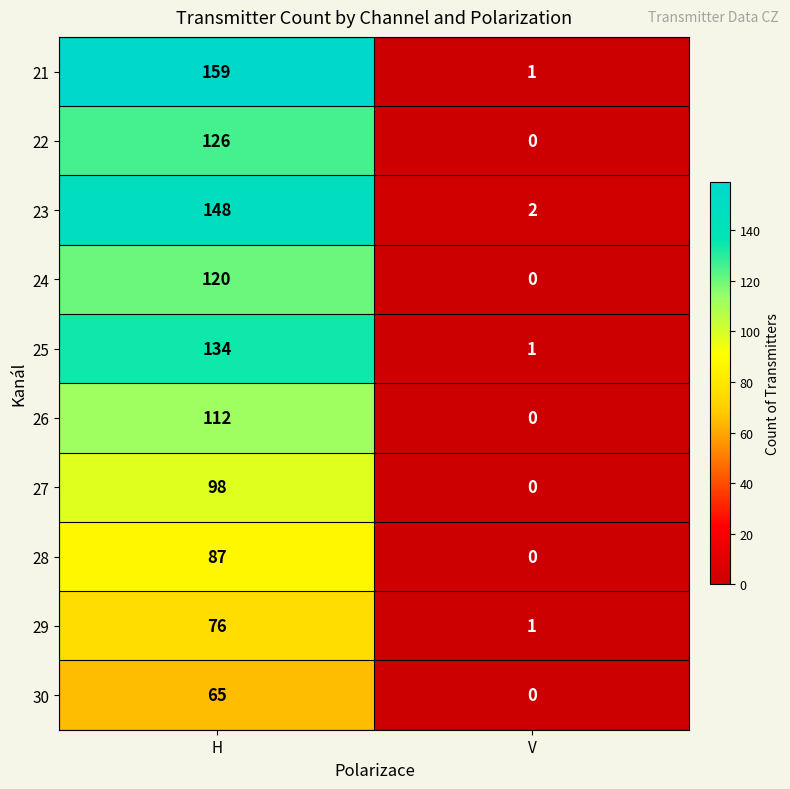

Reading left to right, list all the values displayed in this chart.

21: 159	1
22: 126	0
23: 148	2
24: 120	0
25: 134	1
26: 112	0
27: 98	0
28: 87	0
29: 76	1
30: 65	0